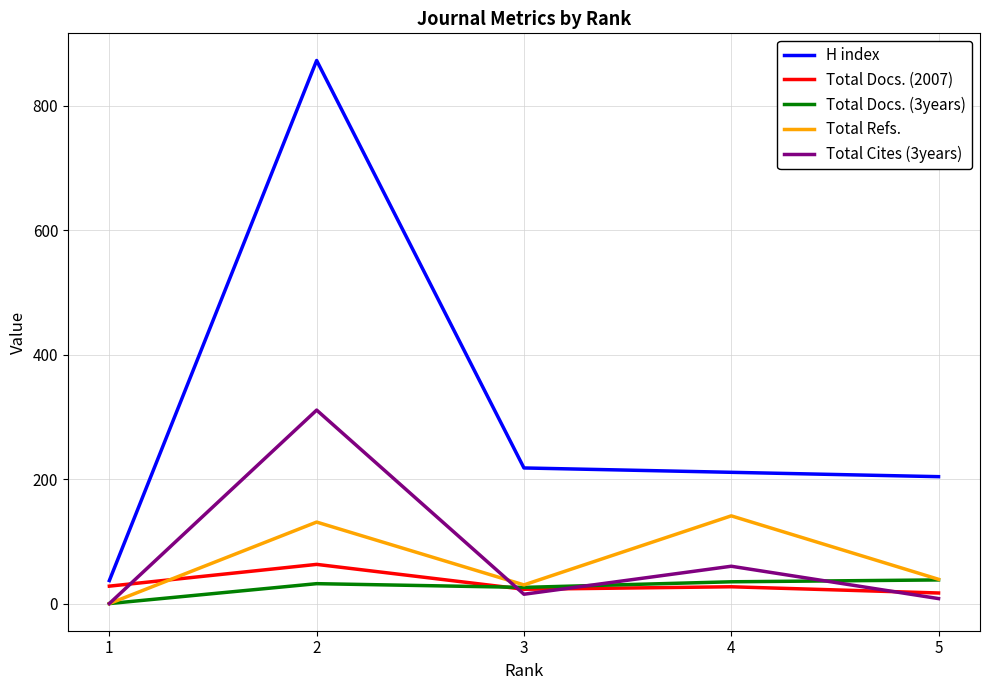

True or false: Total Docs. (3years) has more than 1 points higher than both neighbors.

False